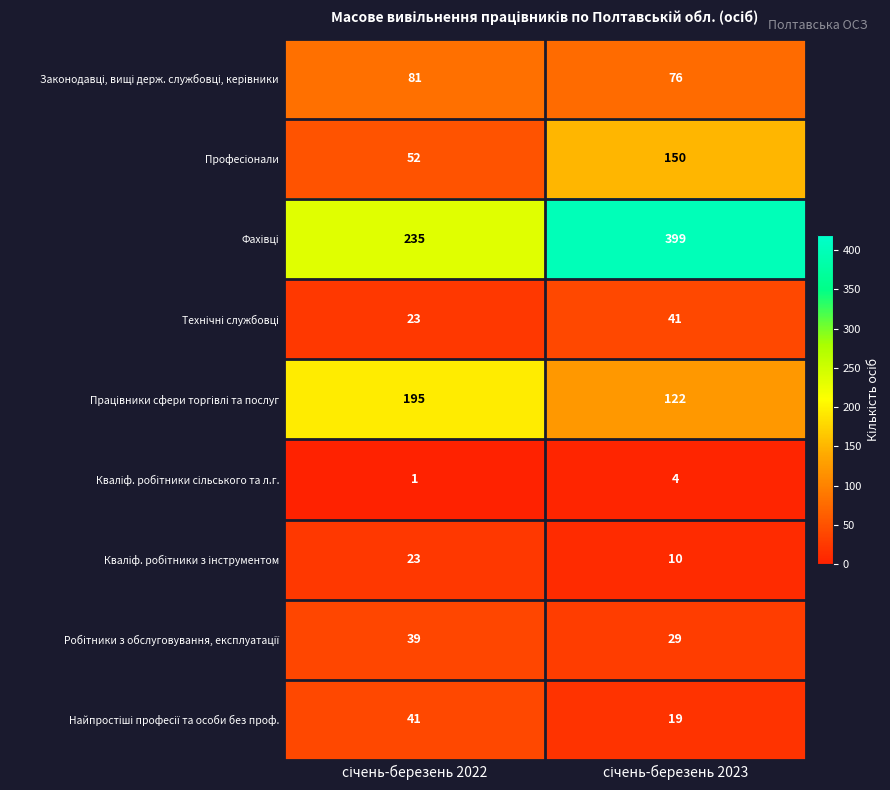

What is the greatest value displayed?

399